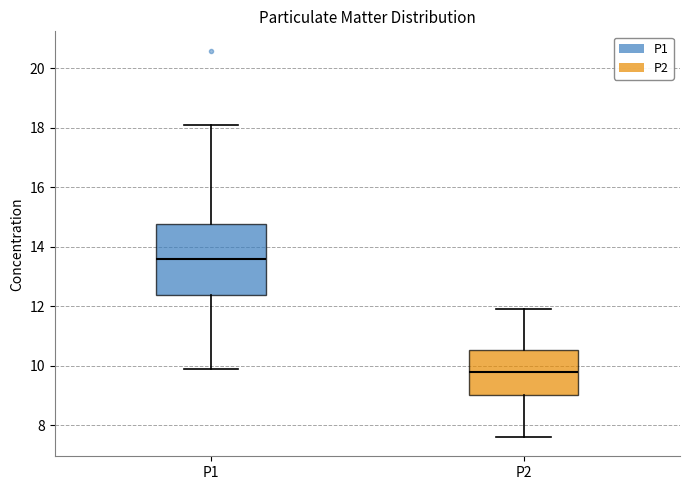

Which box has the lowest median line?

P2